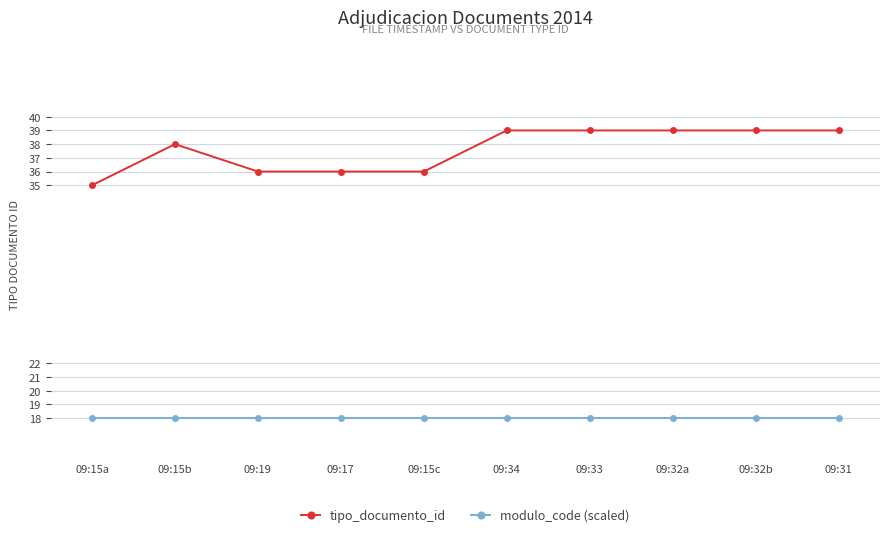

Between 09:15b and 09:34, which series saw the biggest shift?

tipo_documento_id